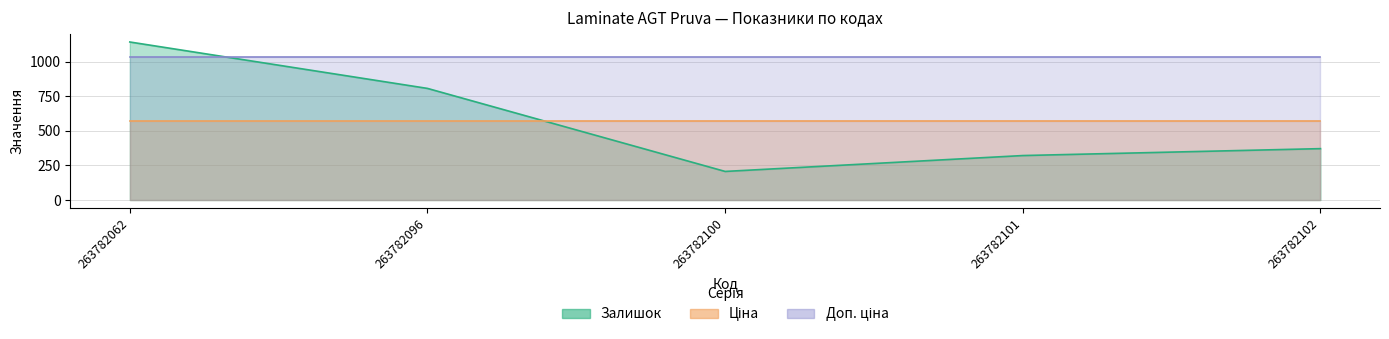

Which series has the widest spread of values?

Залишок